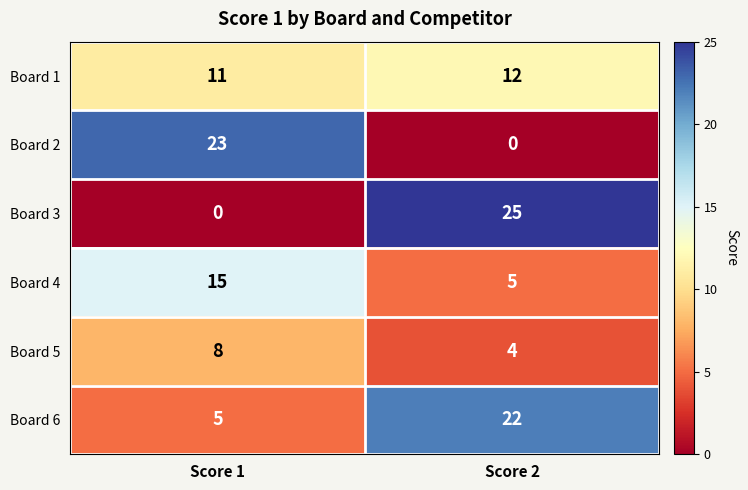

Which series has the widest spread of values?

Board 3